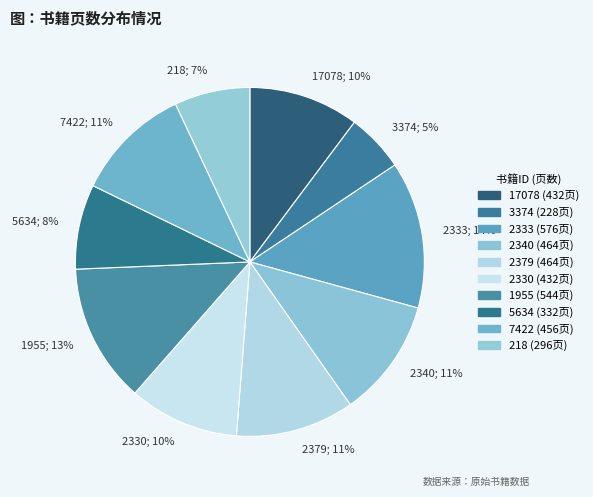

How many segments does this pie chart have?

10